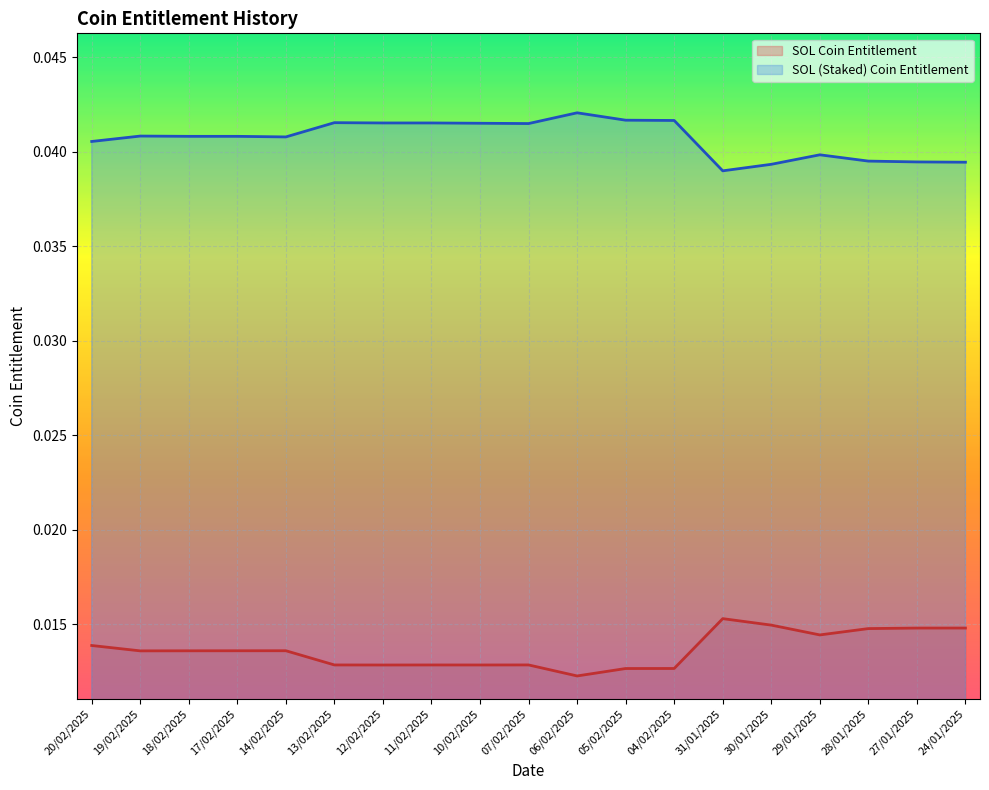

The value of SOL (Staked) Coin Entitlement at 30/01/2025 is 0.0. True or false?

True